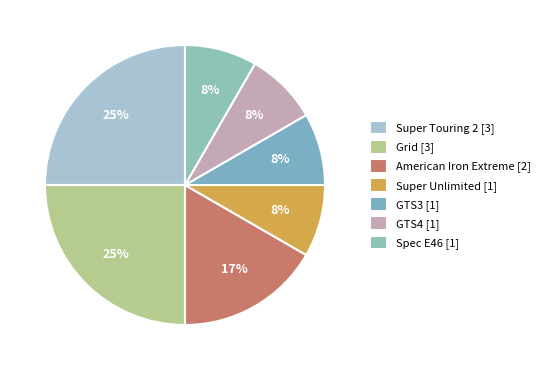

True or false: Spec E46 accounts for 1% of the total.

False